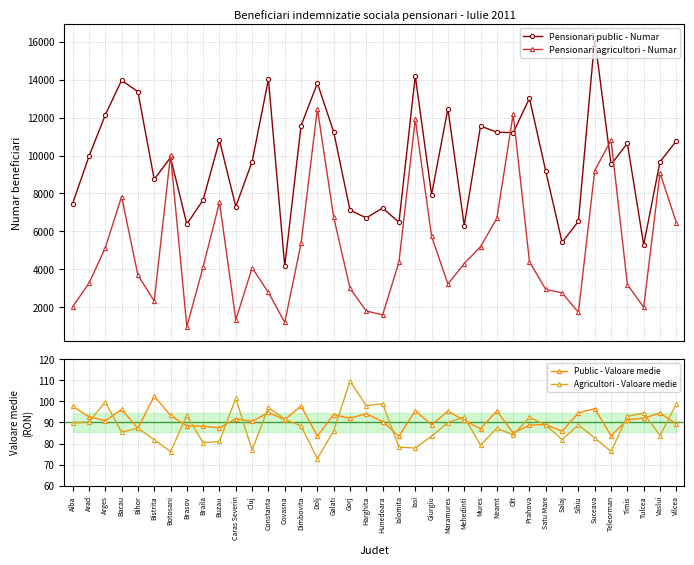

Is the value of Pensionari public - Numar at Sibiu greater than the value of Agricultori - Valoare medie at Mures?

Yes